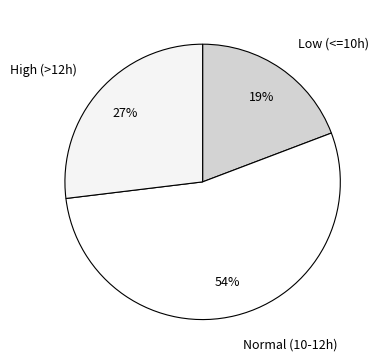

Combined, do Normal (10-12h) and High (>12h) account for over 50%?

Yes